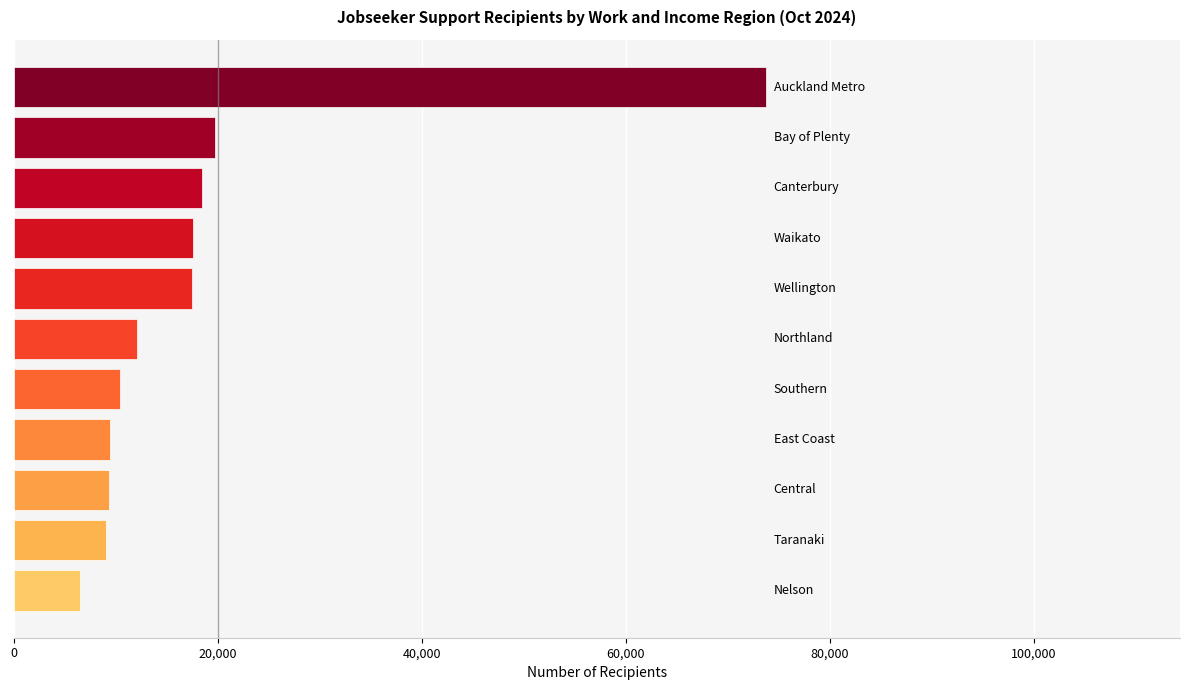

What is the minimum value shown in the chart?

6543